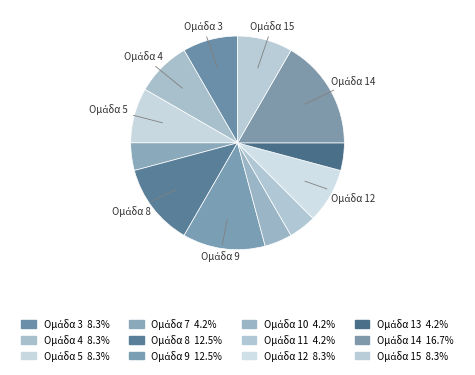

Count the number of slices in the pie.

12